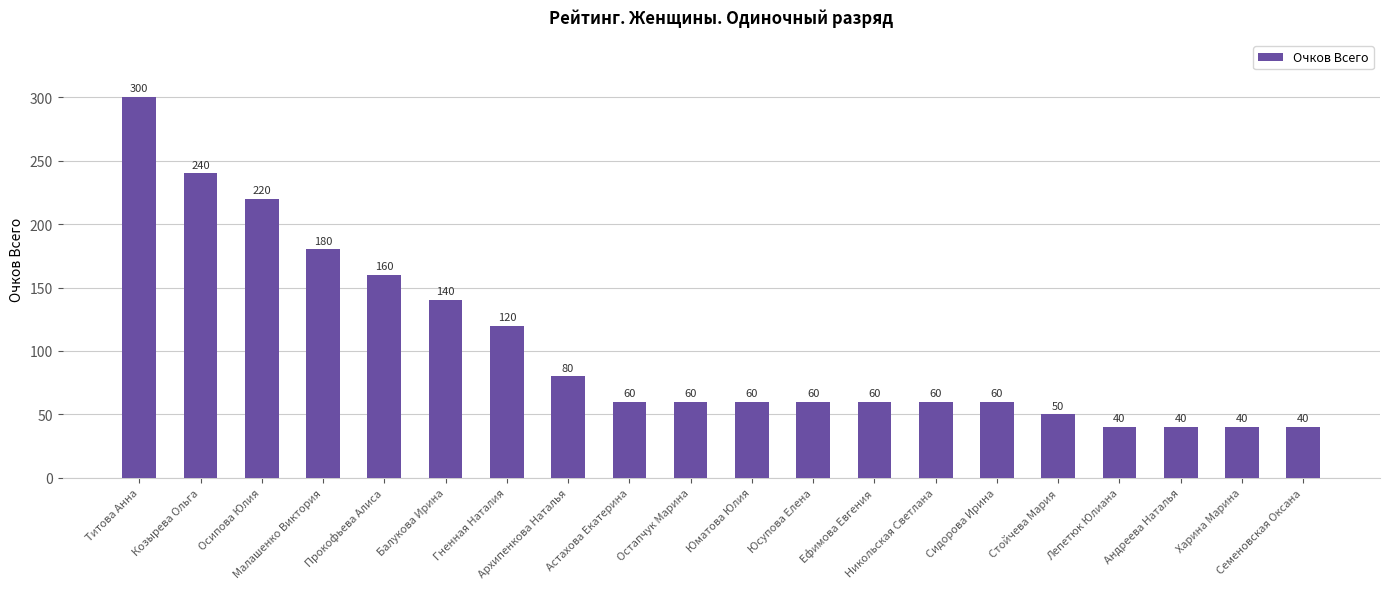

What is the change in value from Юсупова Елена to Харина Марина?

-20